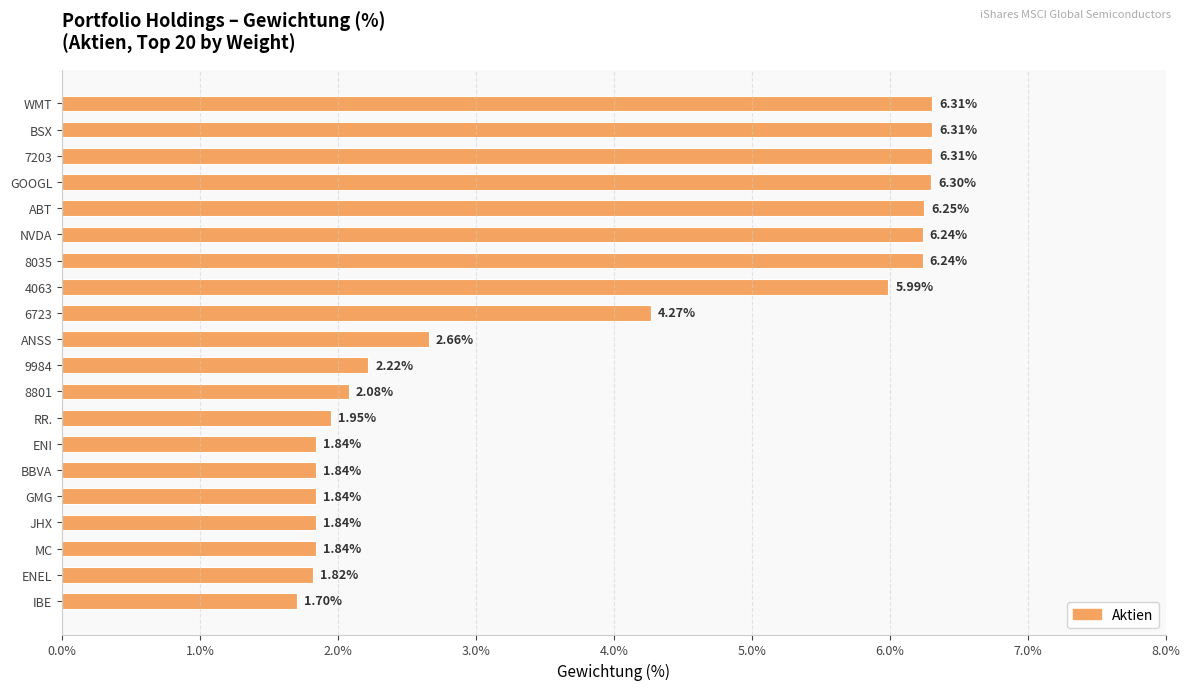

Count the number of categories in the chart.

20